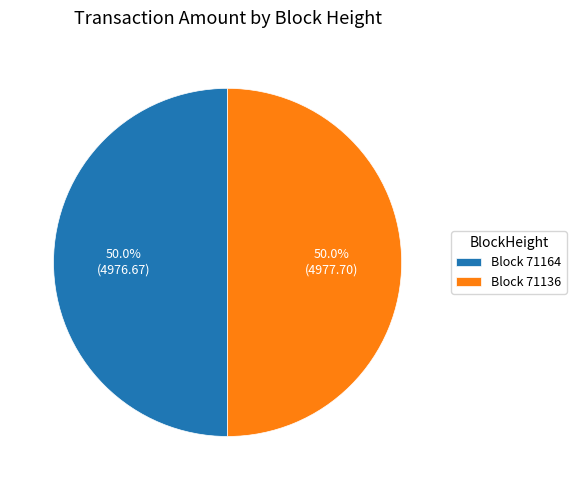

Approximately how many times larger is the value at Block 71136 compared to Block 71164?

1.0